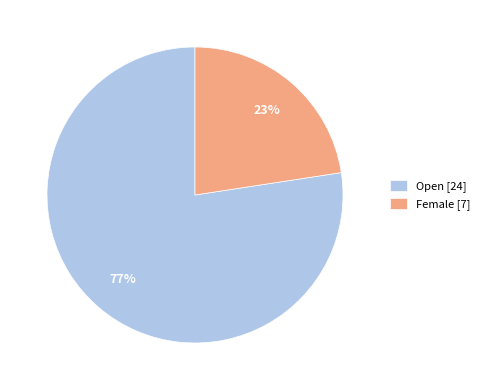

Rank the categories by value from highest to lowest.

Open, Female